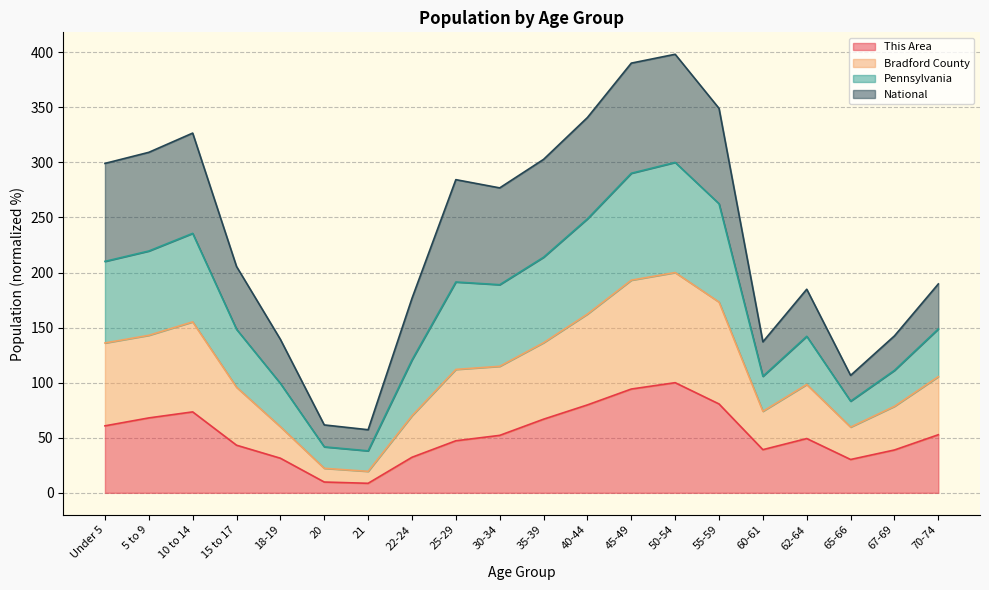

Count the number of categories in the chart.

20